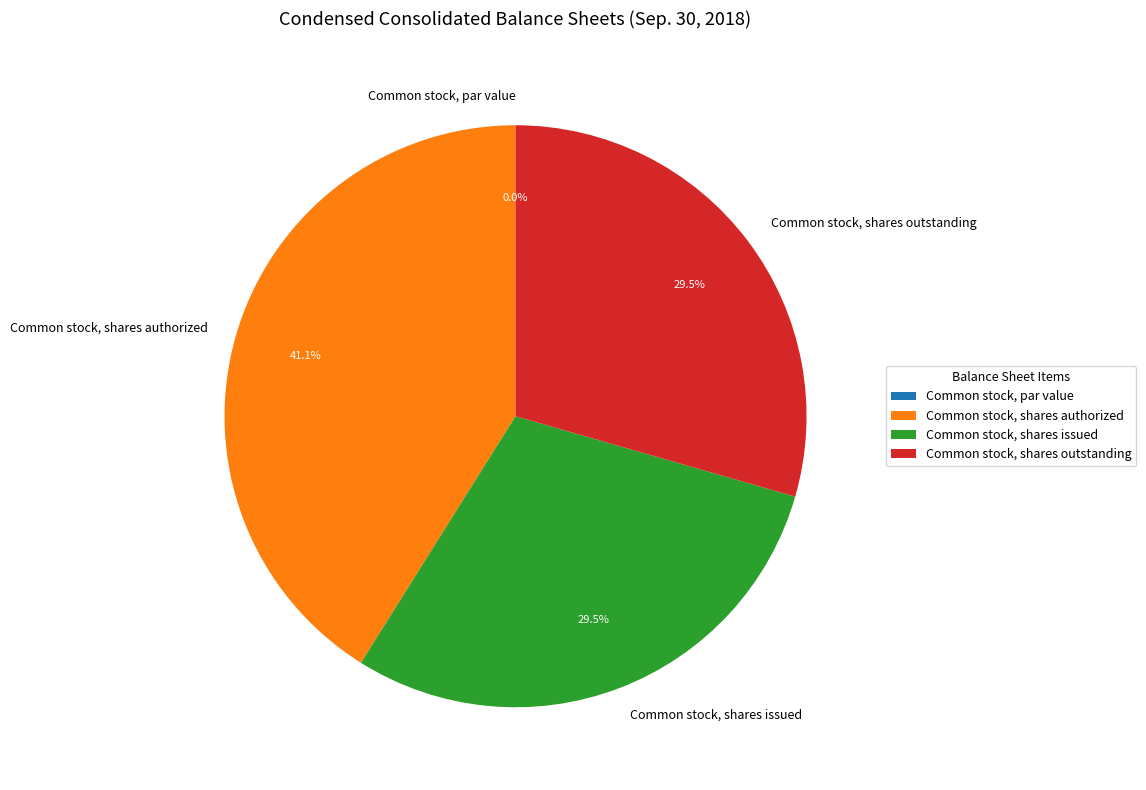

The Common stock, shares issued slice represents 29% of the pie. True or false?

True